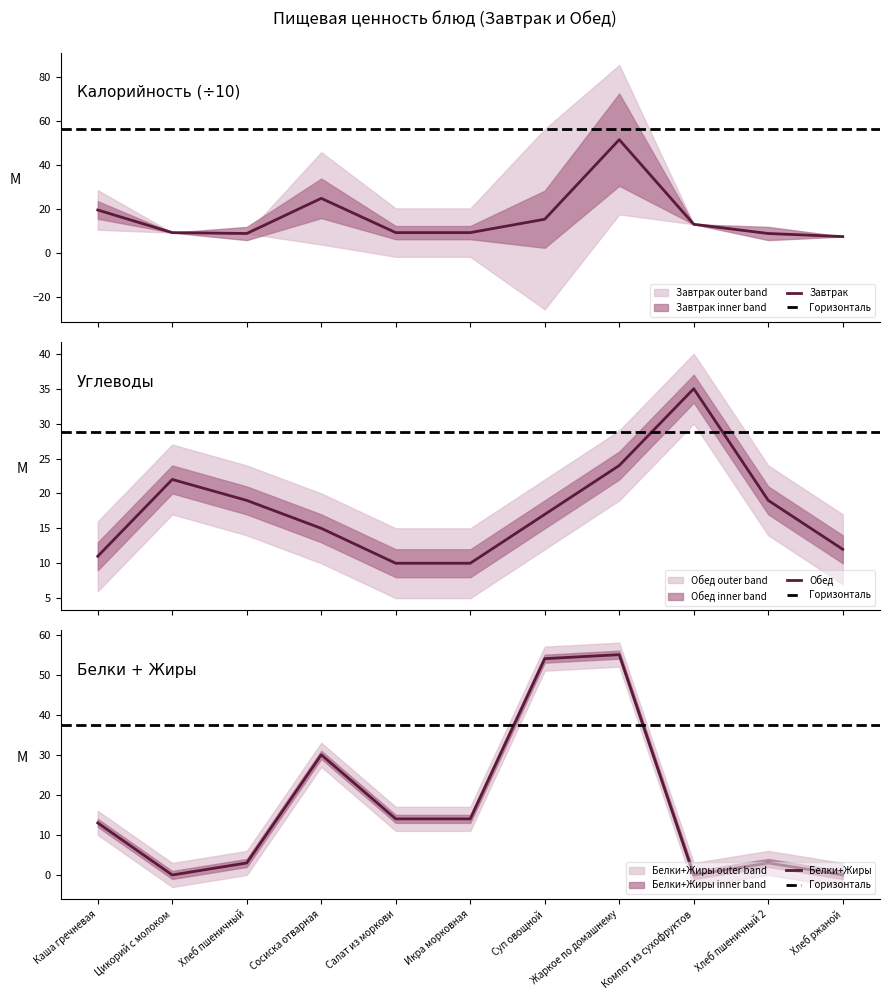

List the series in order of their overall mean, highest first.

Углеводы, Жиры, Калорийность